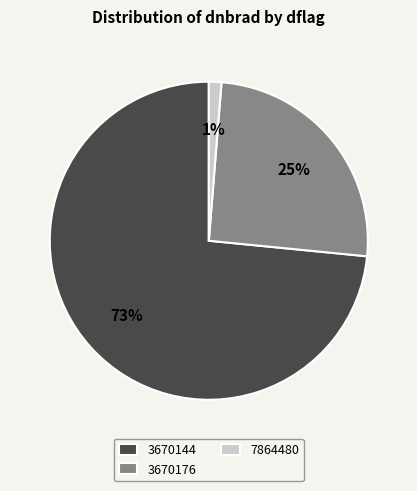

To the nearest percent, what portion does 3670176 represent?

25%